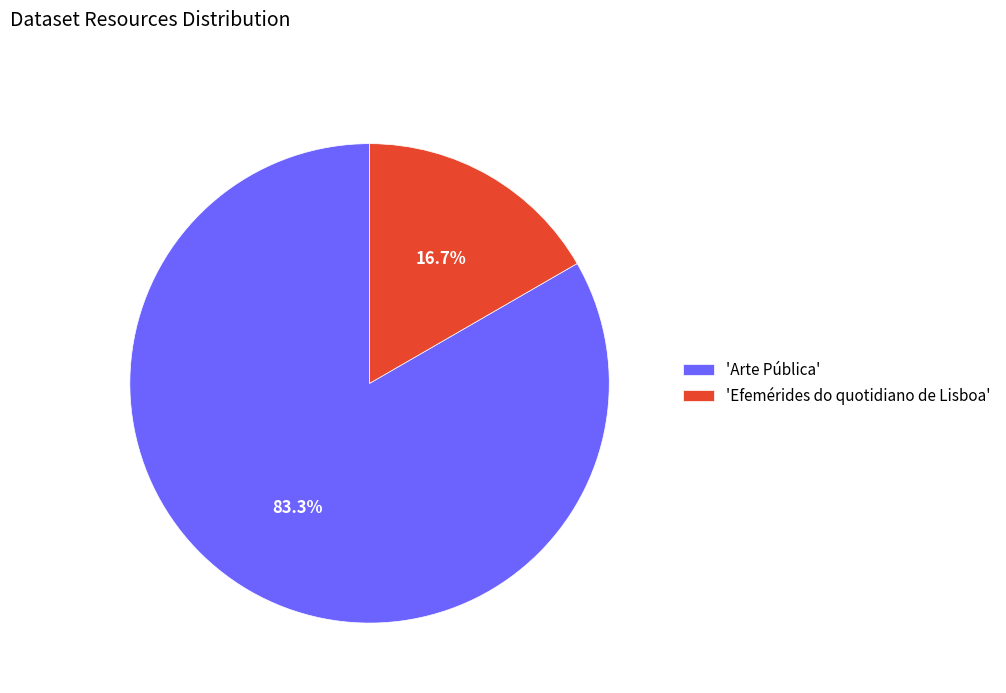

Which category has the smallest portion of the pie?

'Efemérides do quotidiano de Lisboa'